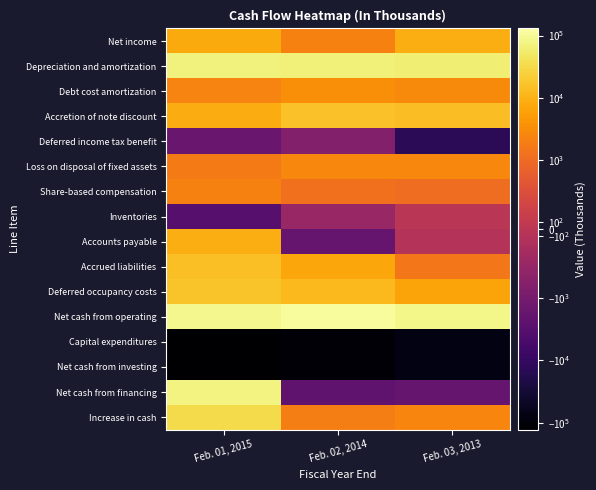

List the series in order of their peak value, highest first.

Net cash from operating, Net cash from financing, Depreciation and amortization, Increase in cash, Deferred occupancy costs, Accretion of note discount, Accrued liabilities, Net income, Accounts payable, Debt cost amortization, Loss on disposal of fixed assets, Share-based compensation, Inventories, Deferred income tax benefit, Net cash from investing, Capital expenditures